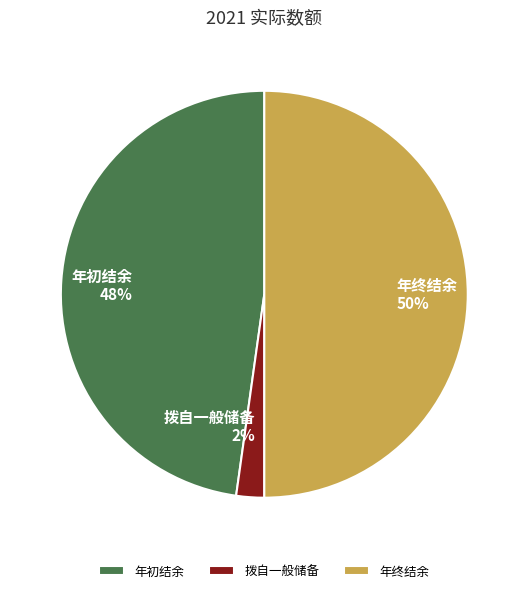

How many segments does this pie chart have?

3